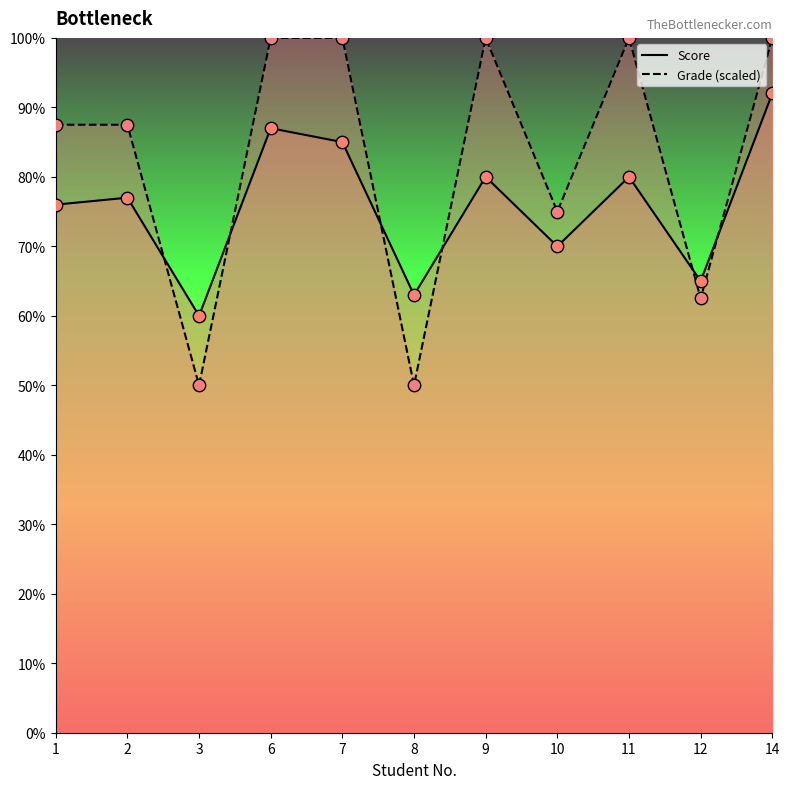

What are all the series names shown in the legend?

Score, Grade